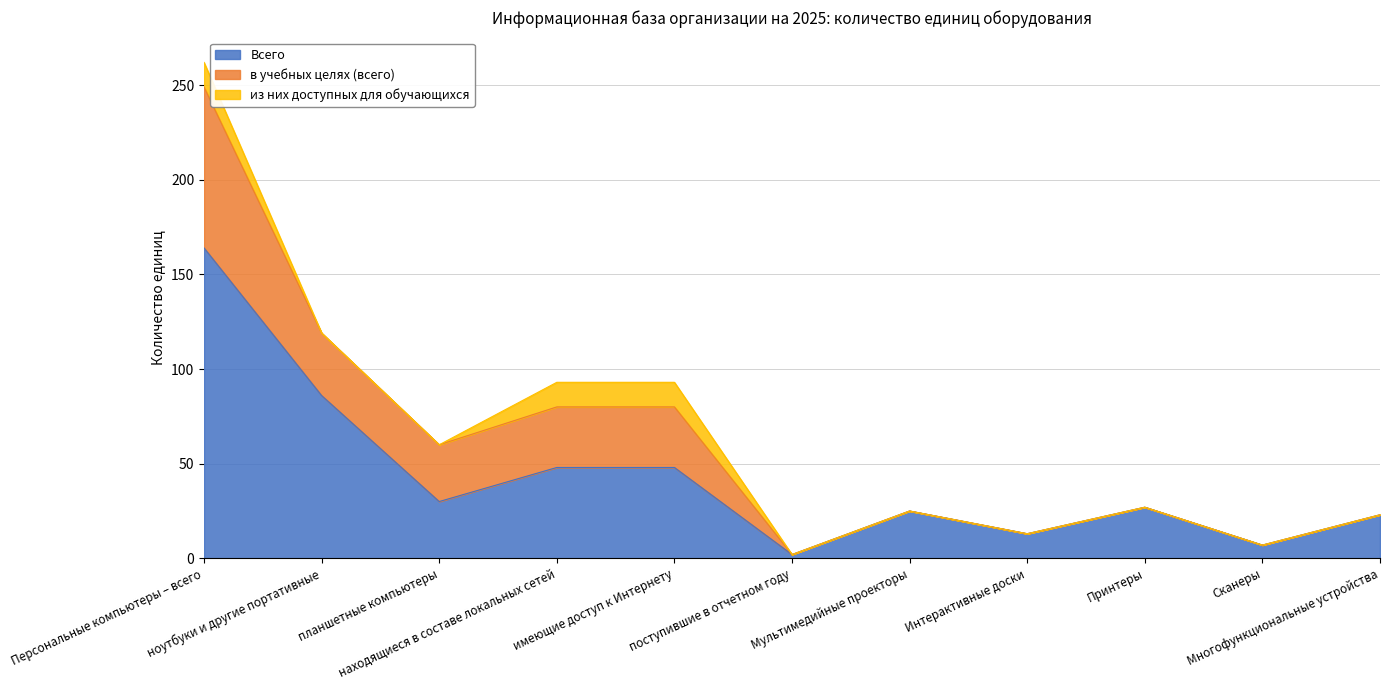

What position from the left is ноутбуки и другие портативные?

2